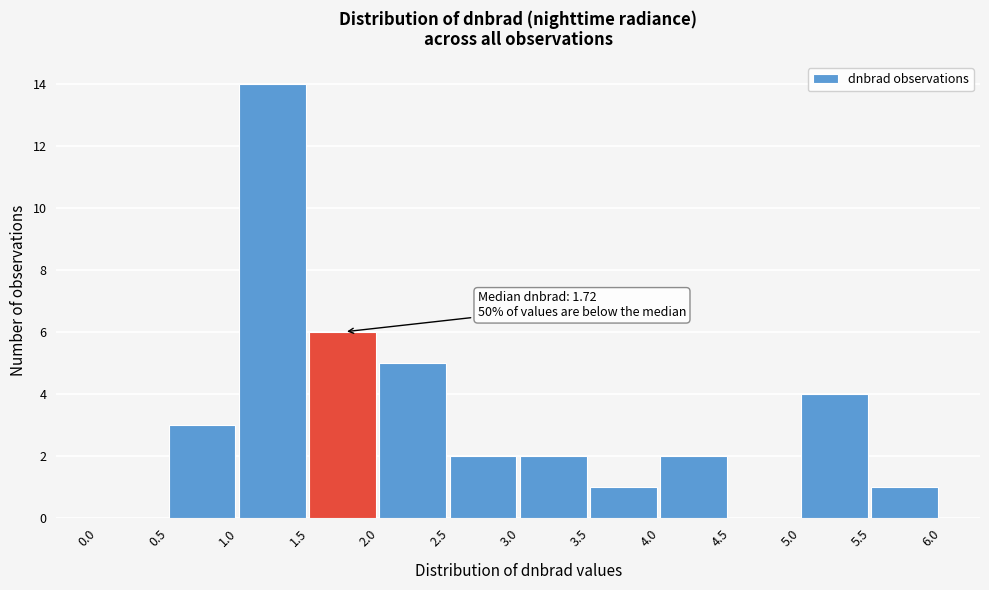

Over which range of the x-axis is the bar tallest?

1.0 to 1.5